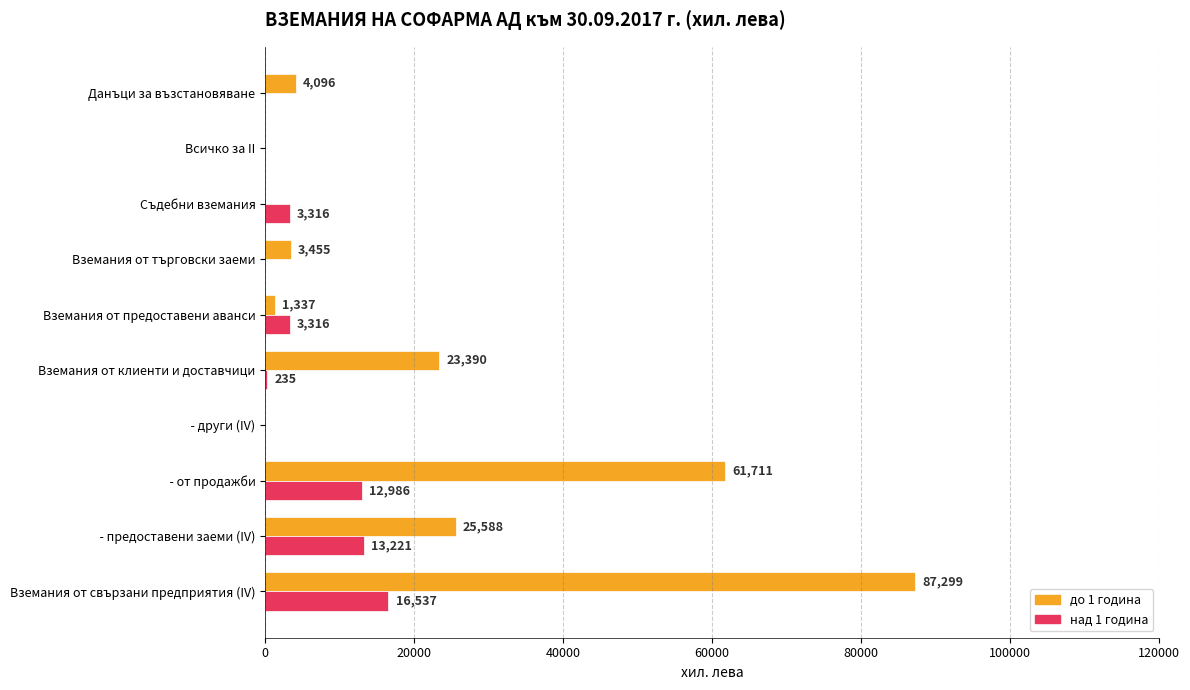

What is the sum of all над 1 година values?

49611